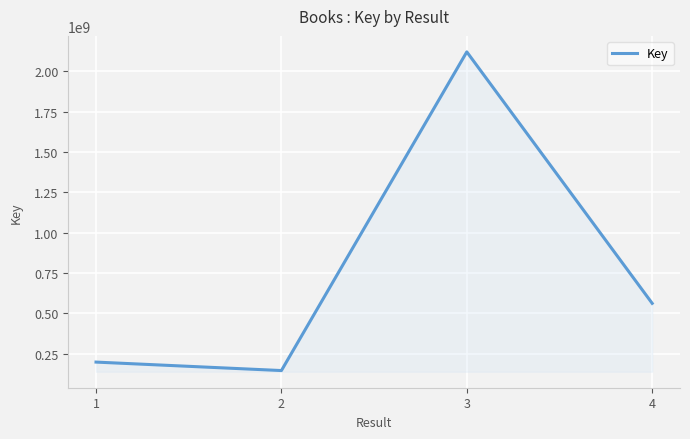

Where is the first local maximum?

3